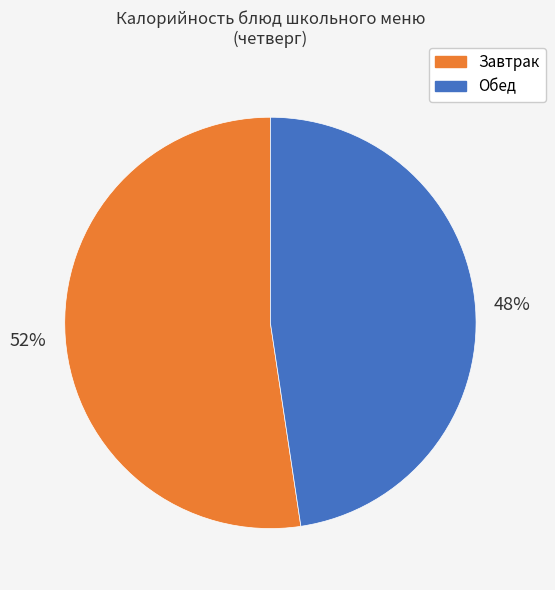

Is the sum of Завтрак and Обед greater than half?

Yes